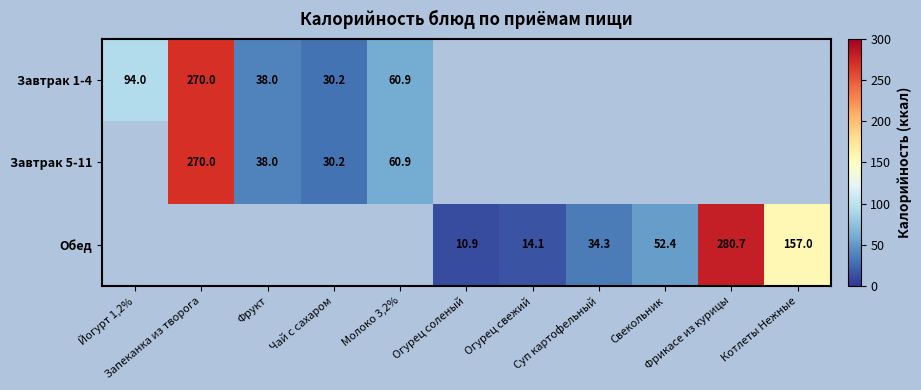

What is the minimum value for Завтрак 1-4?

30.2